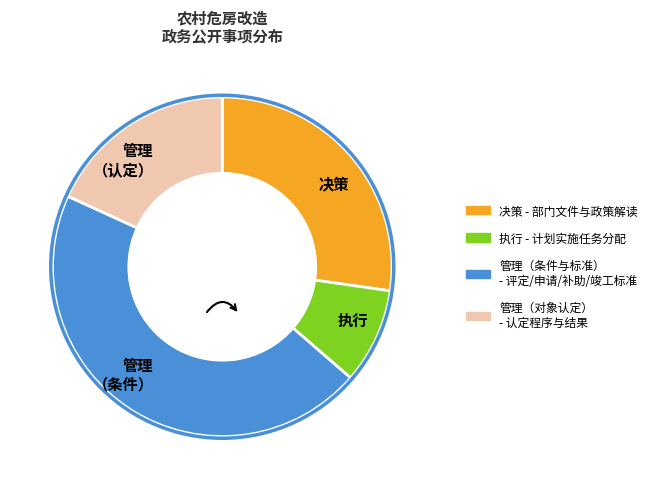

Is it true that 管理 （条件） is 37% of the pie?

False